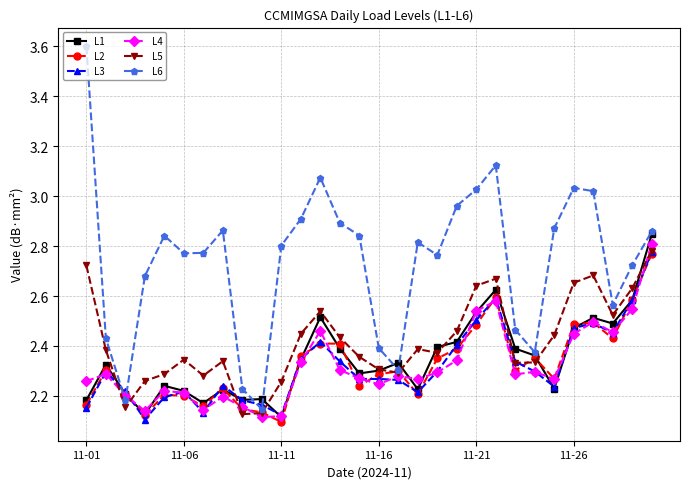

How many L1 values are between 2 and 3?

30